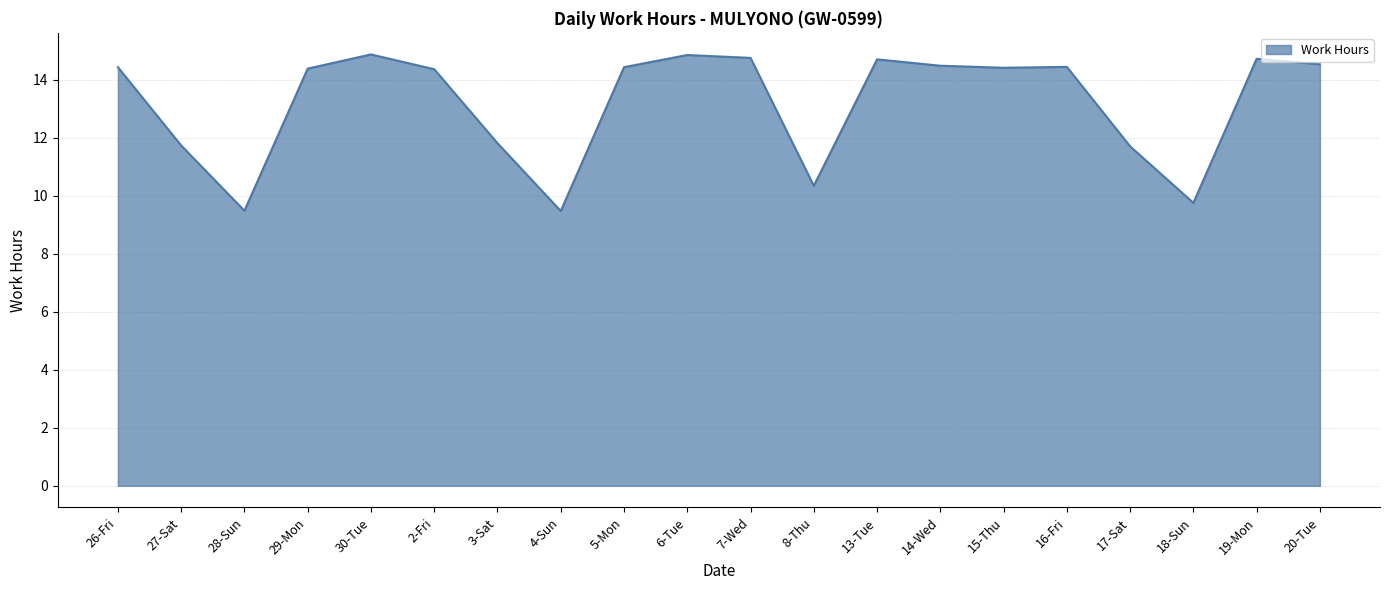

What position from the left is 26-Fri?

1